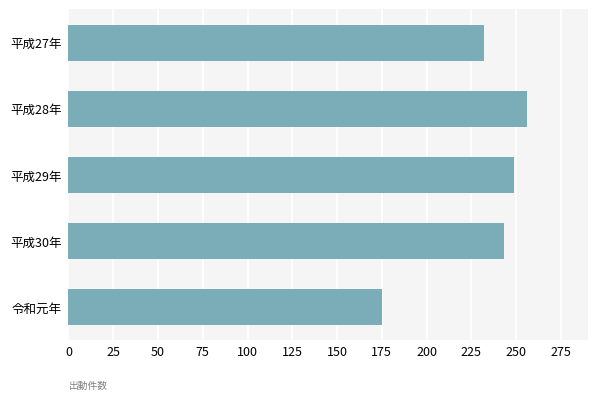

List the labels in order of value, smallest first.

令和元年, 平成27年, 平成30年, 平成29年, 平成28年